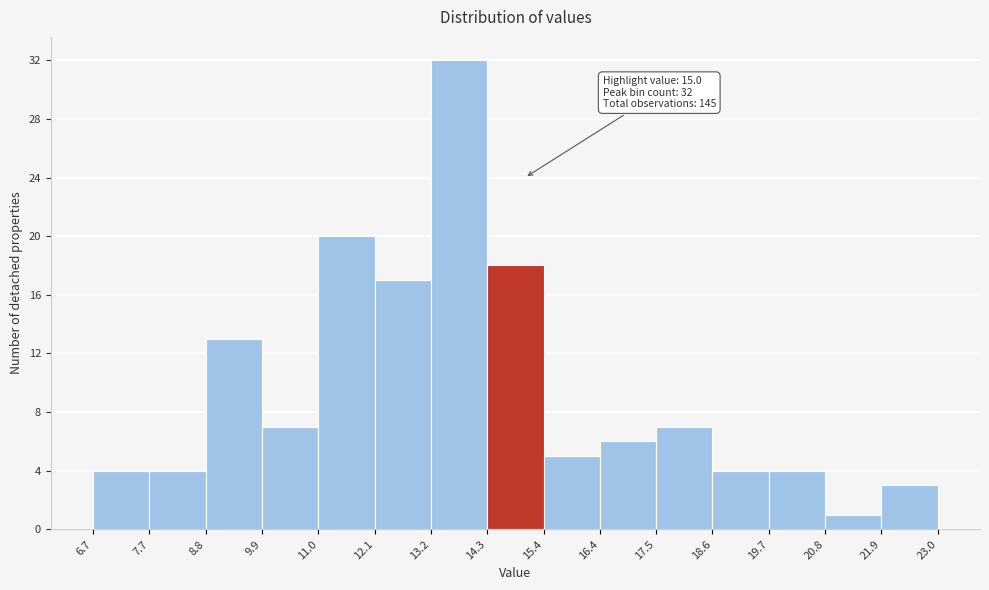

Which range on the x-axis has the tallest bar?

13.2 to 14.3